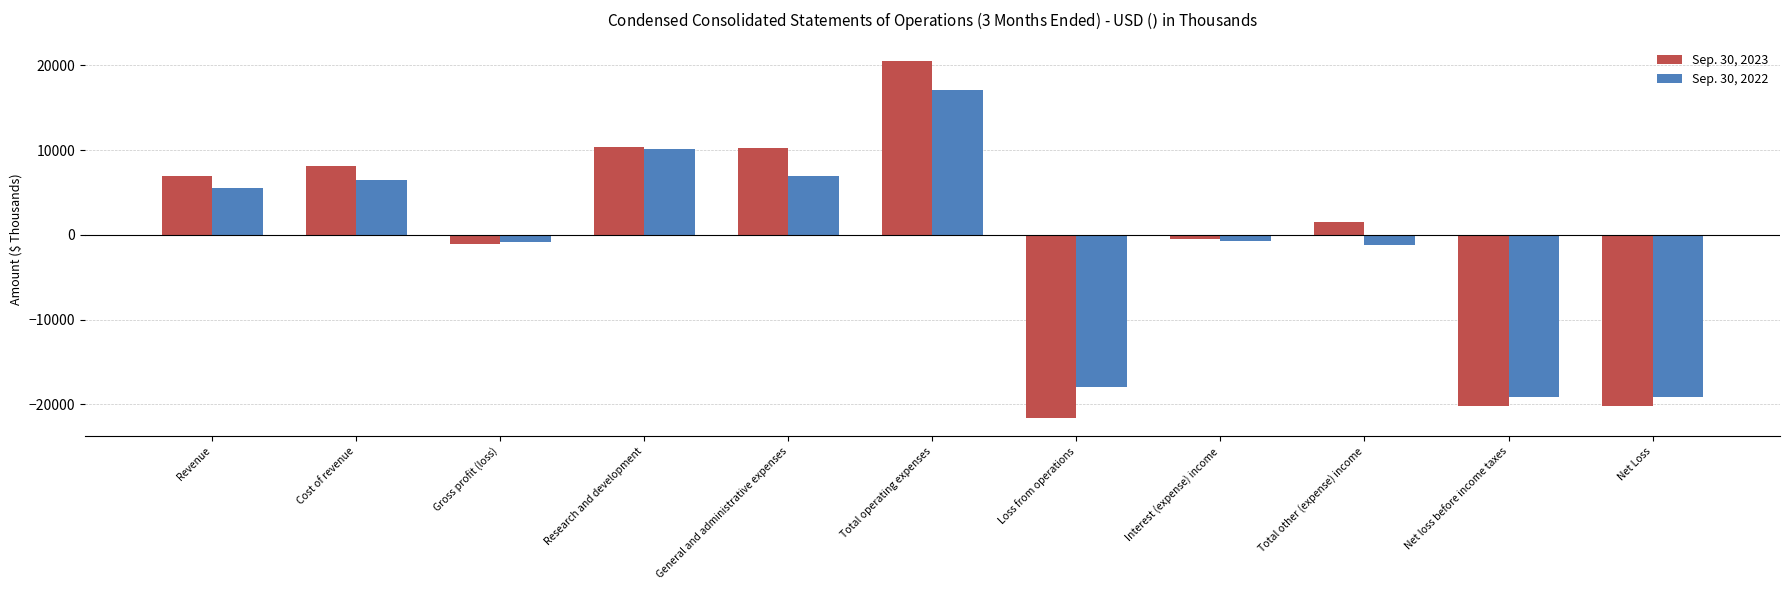

What is the maximum value for Sep. 30, 2022?

17079